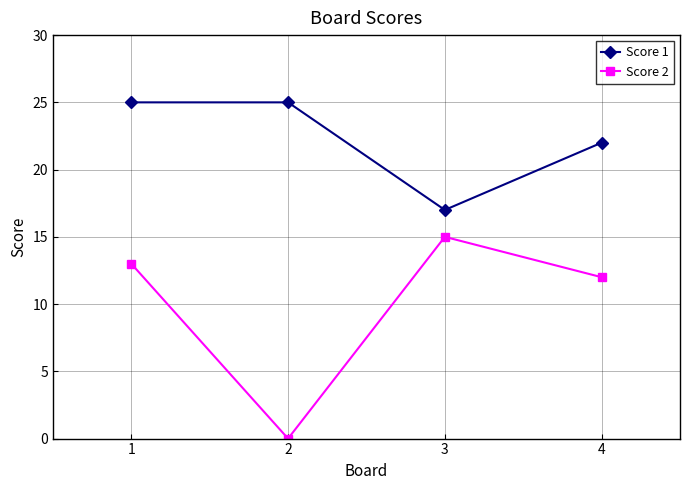

How many distinct data groups are displayed?

2